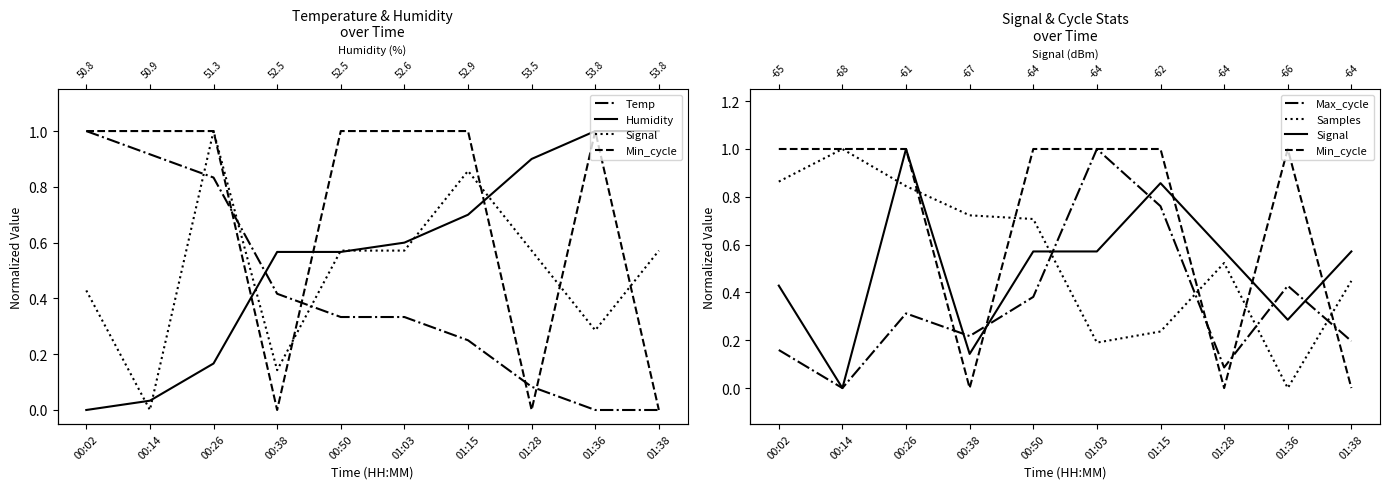

Between which two adjacent categories do Humidity and Max_cycle first intersect?

00:02 and 00:14